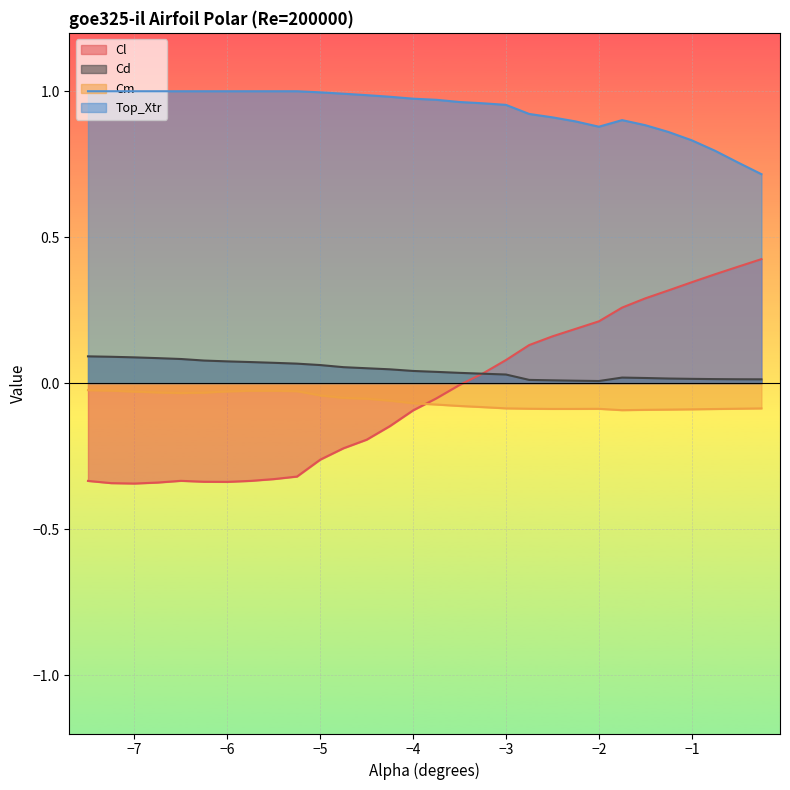

True or false: Cm and Cd intersect in this chart.

False